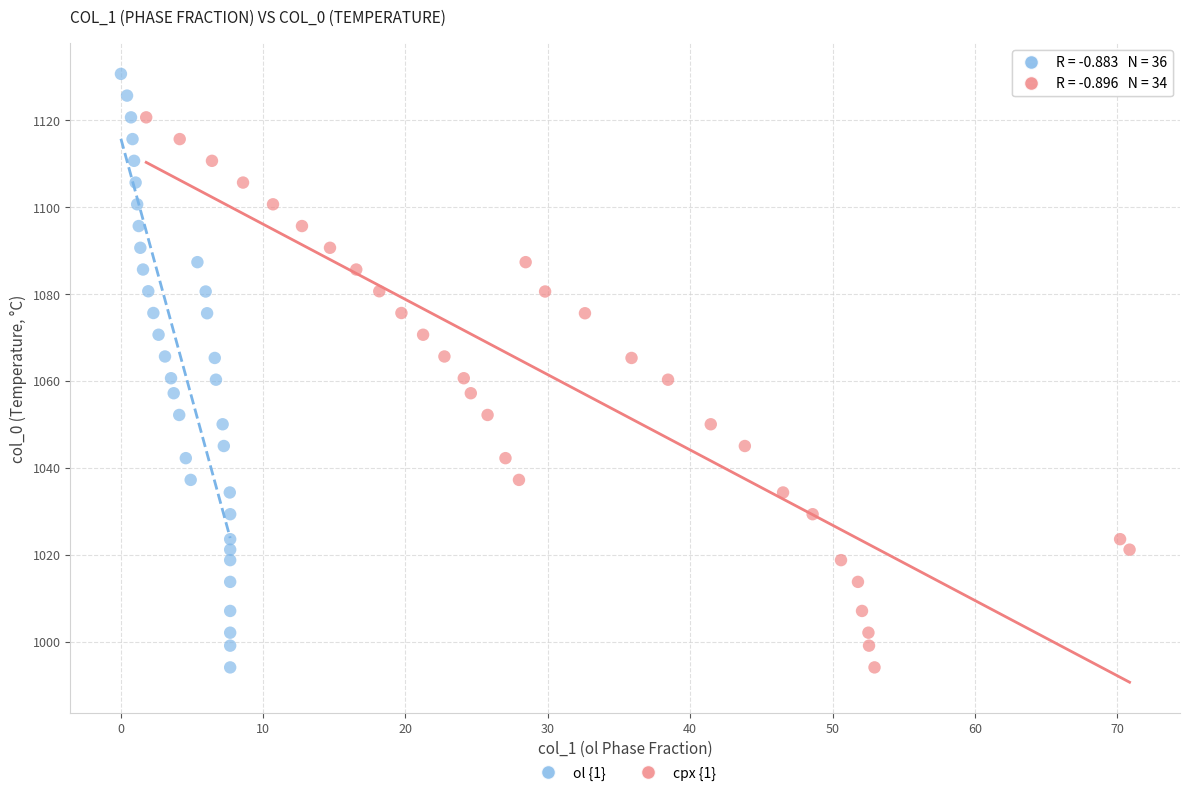

Which series contains the highest Y value?

ol {1}